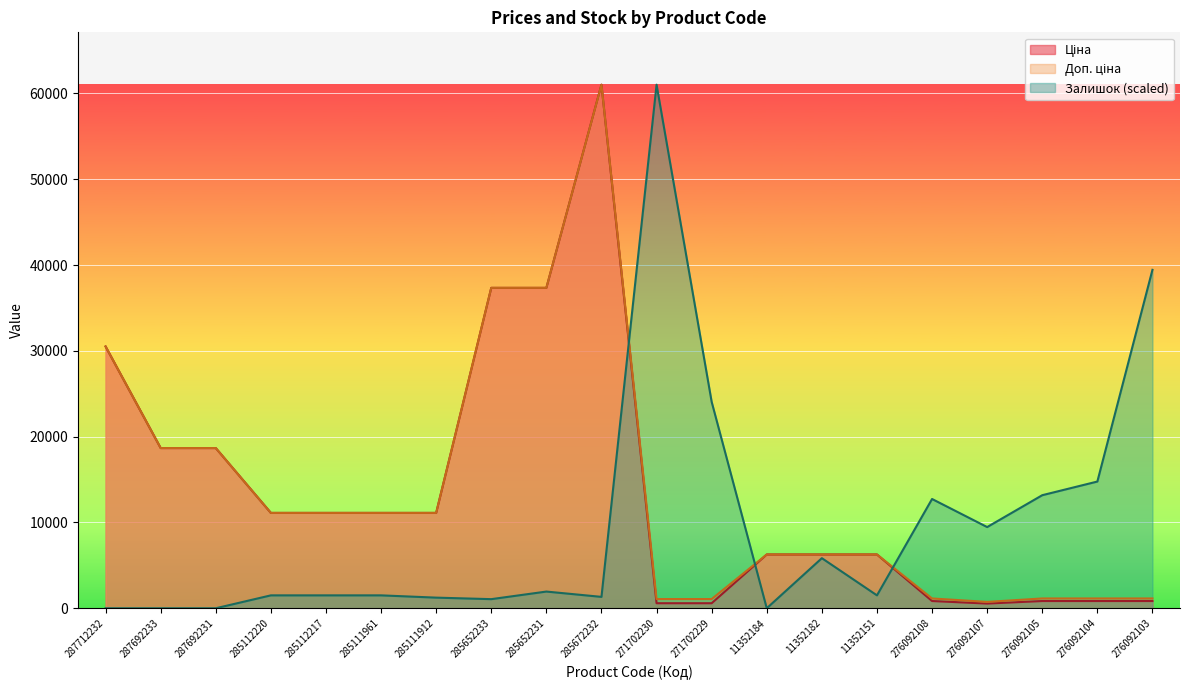

Count the number of categories in the chart.

20